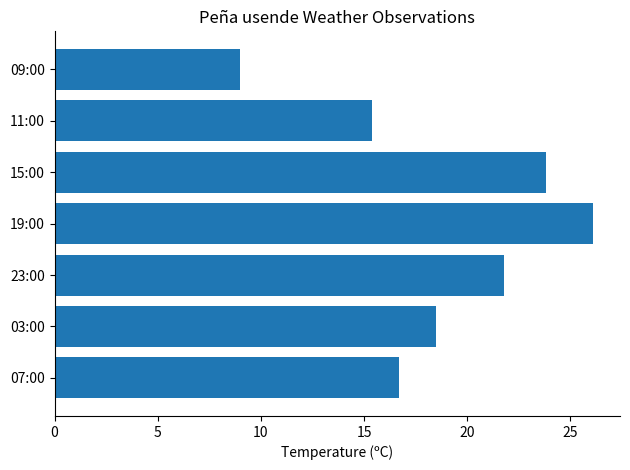

Reading top to bottom, list all the values displayed in this chart.

09:00=9.0	11:00=15.4	15:00=23.8	19:00=26.1	23:00=21.8	03:00=18.5	07:00=16.7